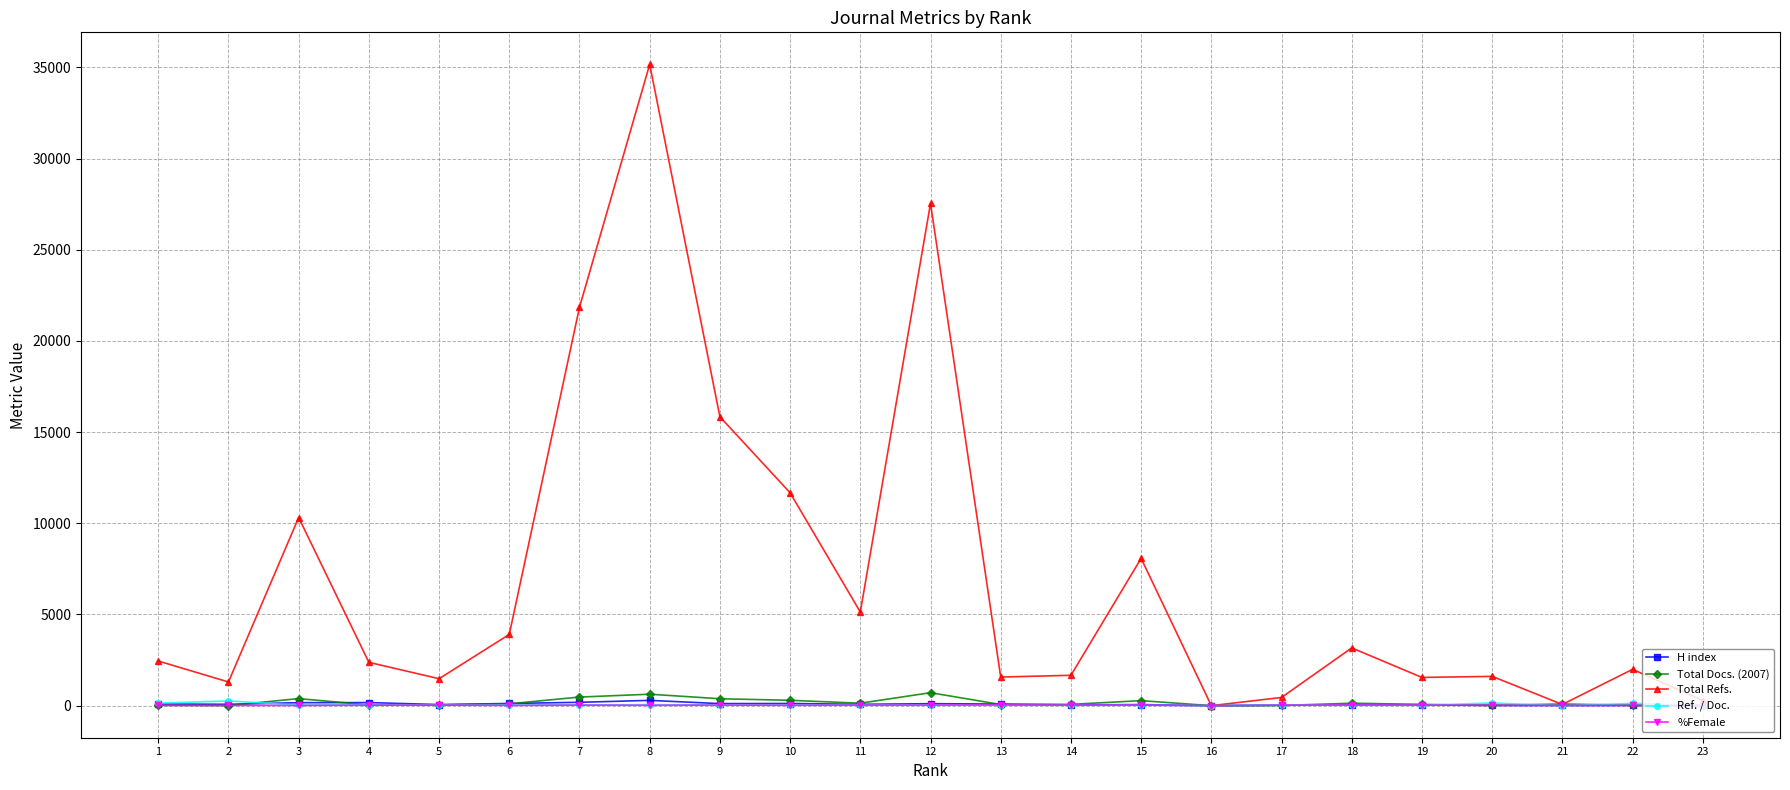

Which series has the largest total across all categories?

Total Refs.